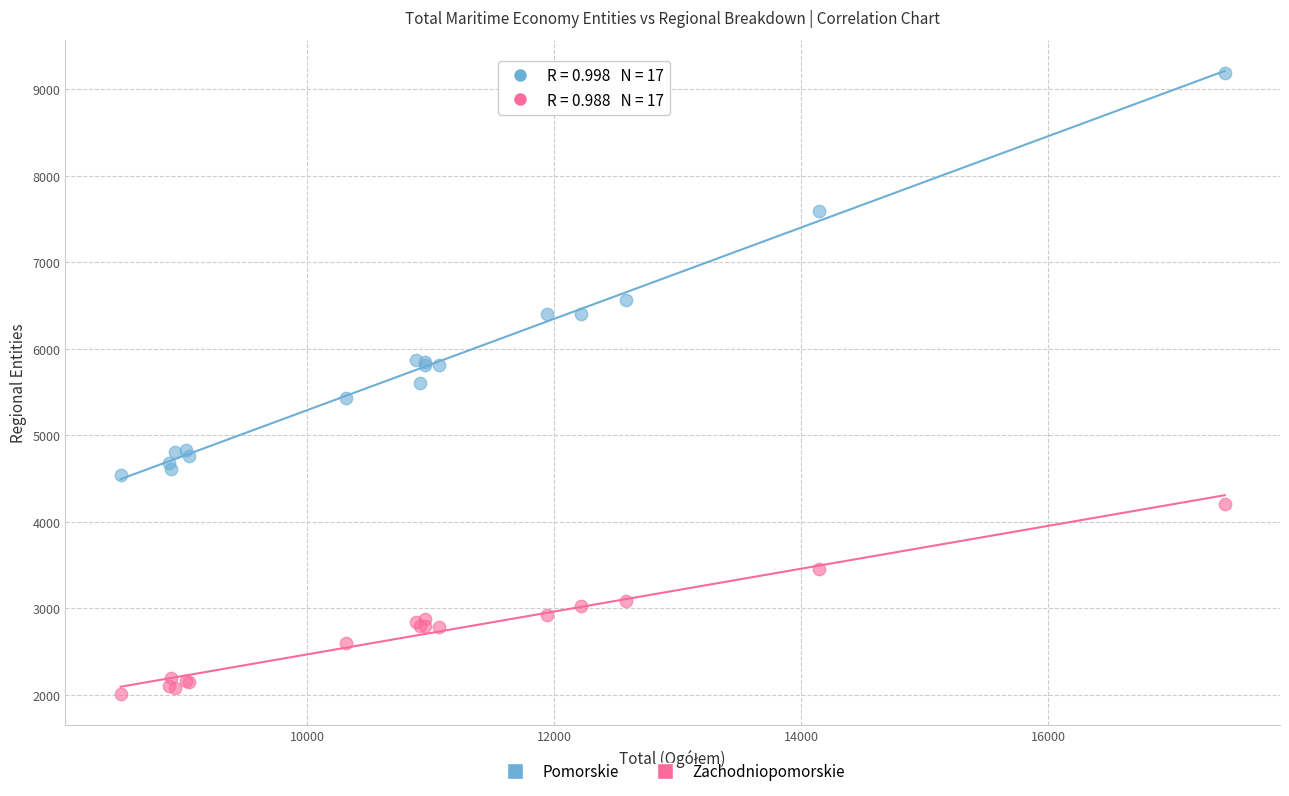

Which series has the largest Y range (max minus min)?

Pomorskie